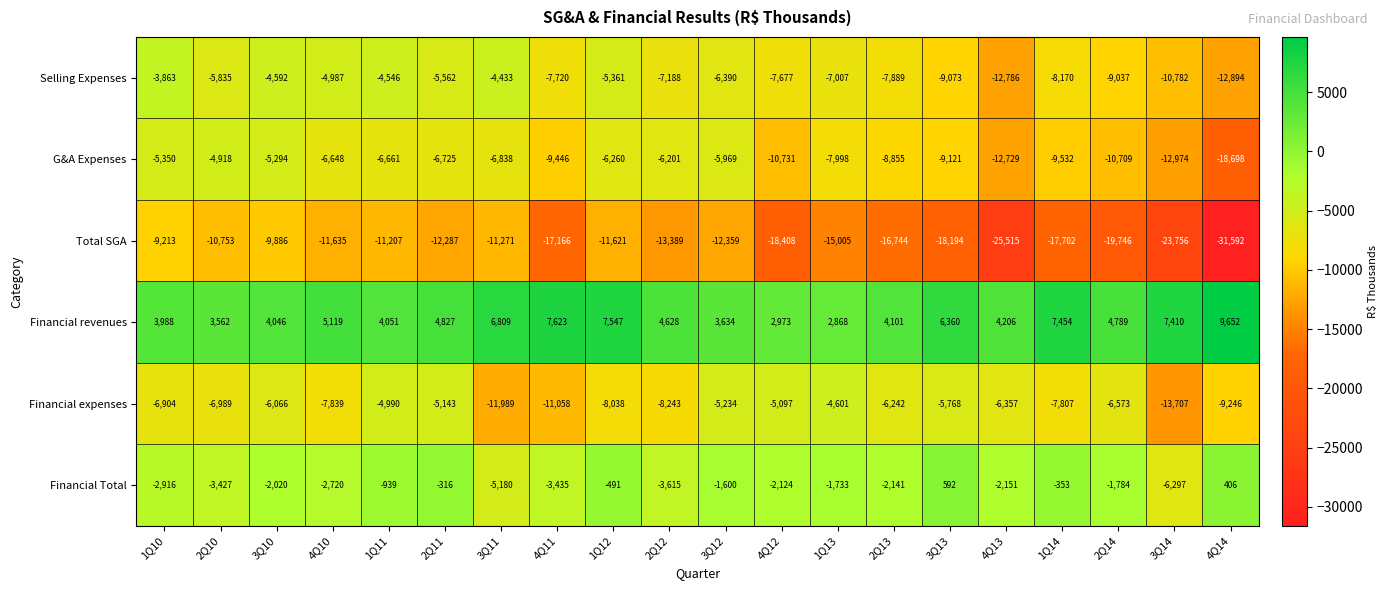

What is the difference between the second highest and minimum values in the Selling Expenses series?

8461